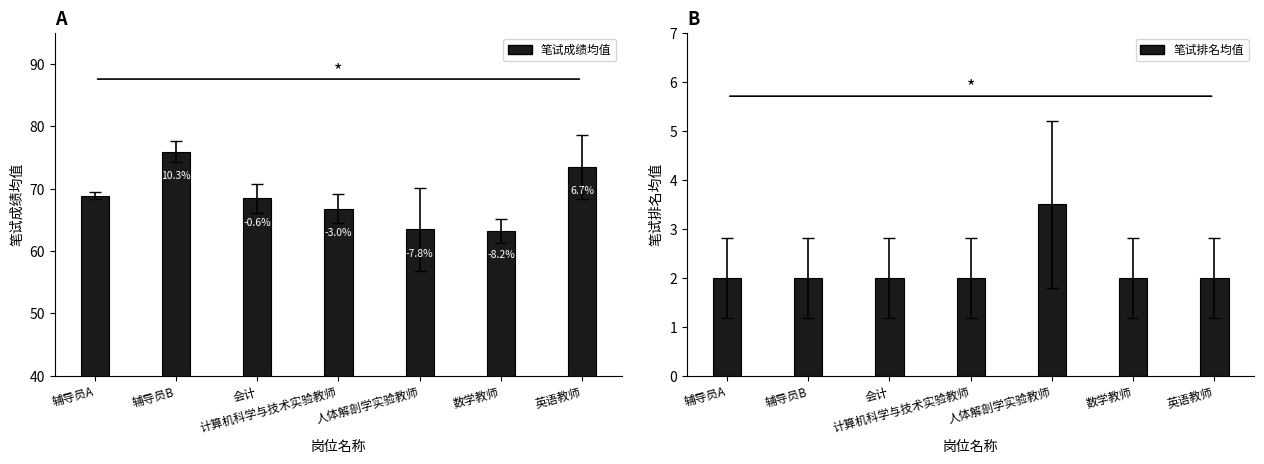

List the labels in order of 笔试成绩均值 value, largest first.

辅导员B, 英语教师, 辅导员A, 会计, 计算机科学与技术实验教师, 人体解剖学实验教师, 数学教师